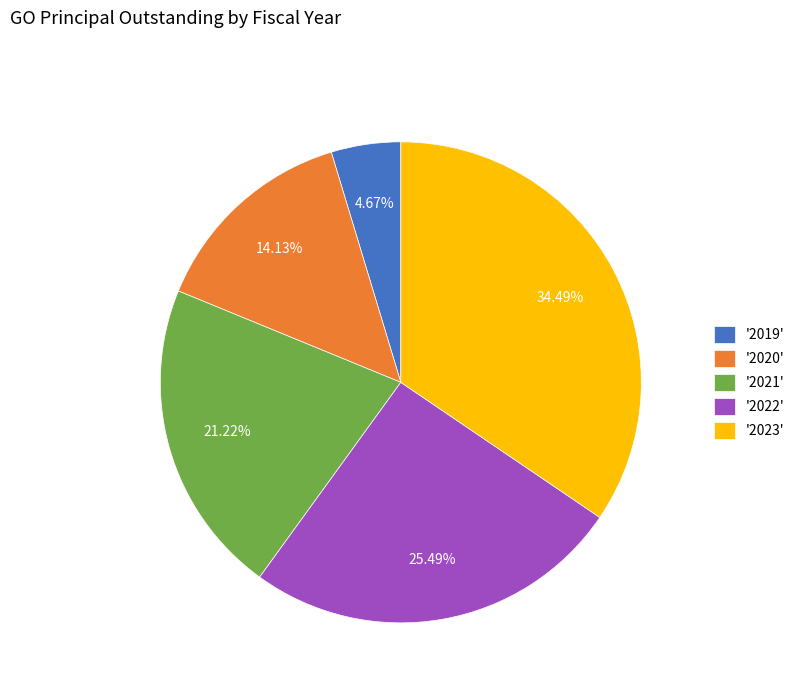

Which has a higher value, '2019' or '2023'?

'2023'